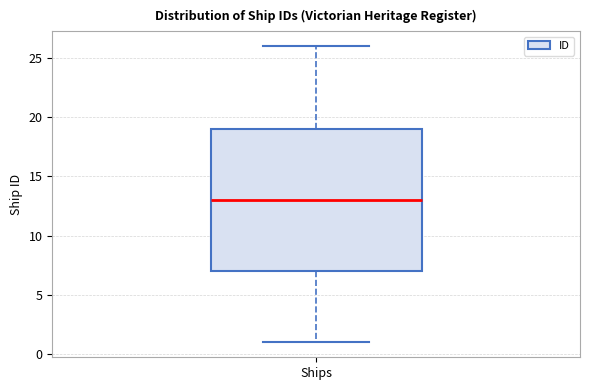

Transcribe this box plot: give where the median line is, the range the box spans, and where the two whiskers end, as read against the y-axis. The values are not printed on the chart, so give them approximately, as read against the axis.

median 13, box 7 to 19, whiskers 1 to 26